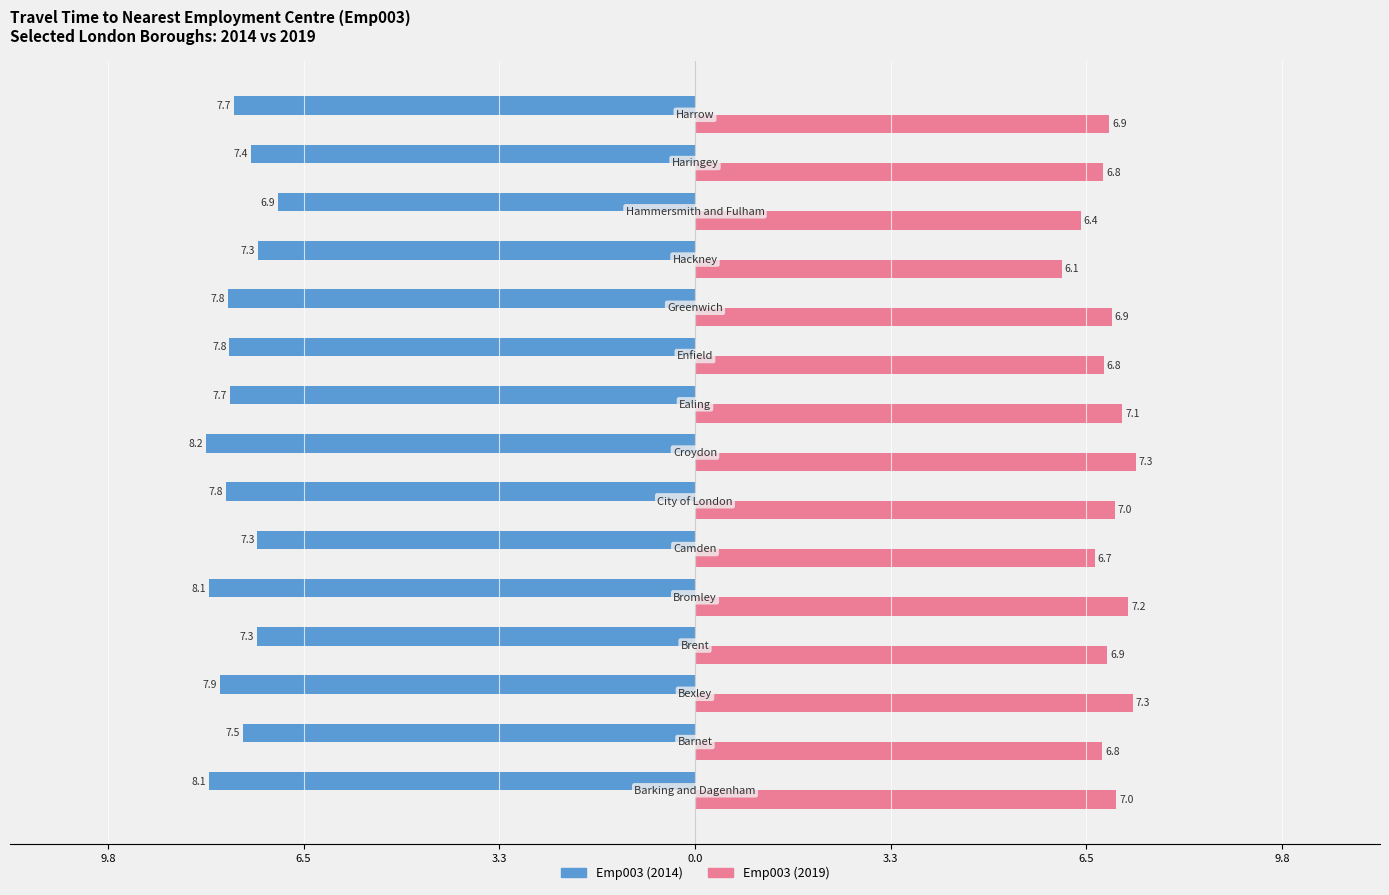

What are all the series names shown in the legend?

Emp003 (2014), Emp003 (2019)